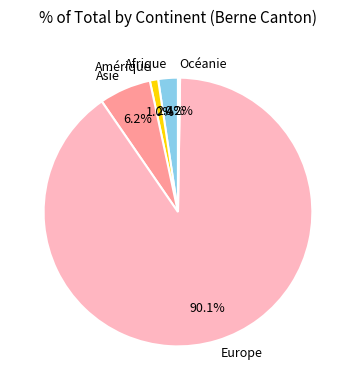

Between Europe and Asie, which is larger?

Europe